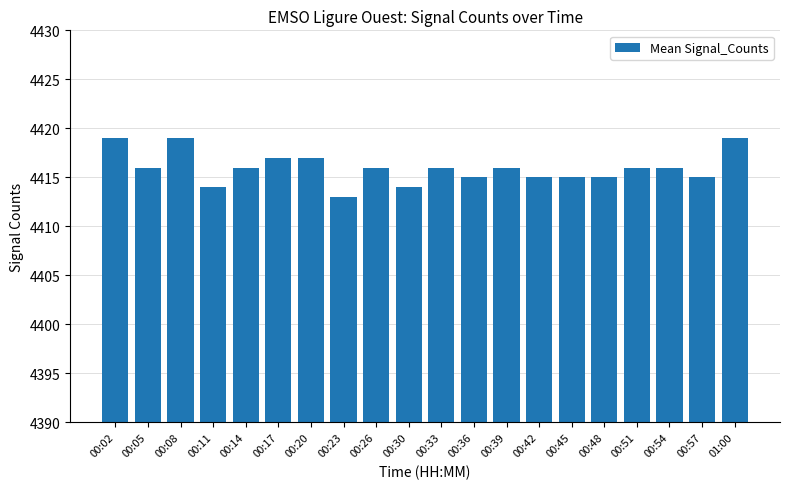

Reading left to right, list all the values displayed in this chart.

4419	4416	4419	4414	4416	4417	4417	4413	4416	4414	4416	4415	4416	4415	4415	4415	4416	4416	4415	4419